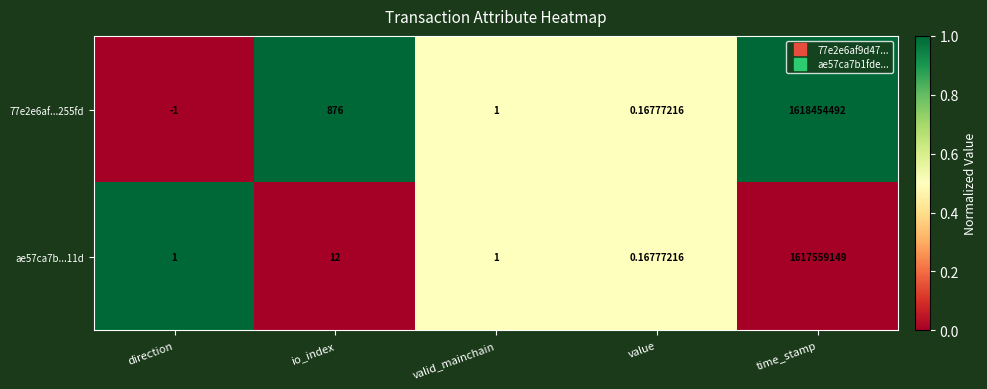

Rank the categories by 77e2e6af...255fd value from lowest to highest.

direction, value, valid_mainchain, io_index, time_stamp